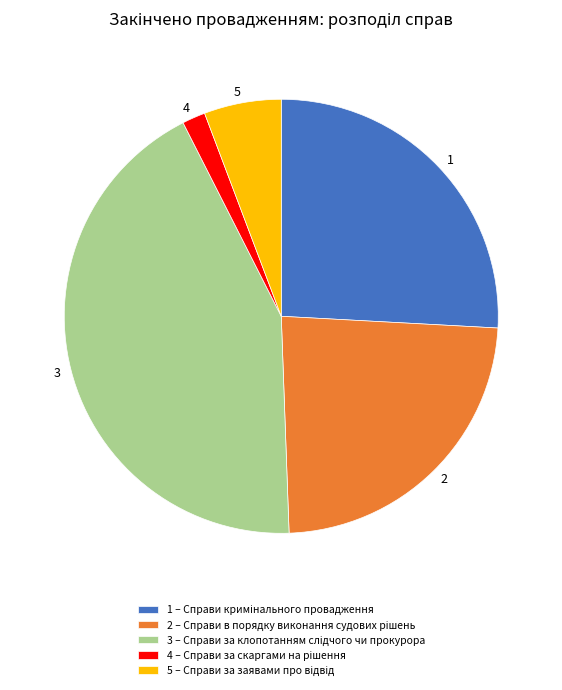

Does 1 represent more than half of the total?

No